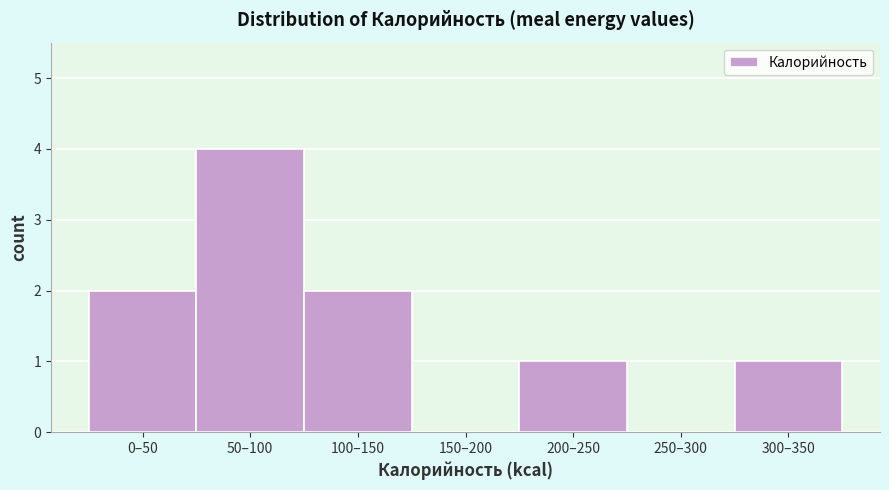

Reading right to left, what are all the values shown in this chart?

300–350=1	250–300=0	200–250=1	150–200=0	100–150=2	50–100=4	0–50=2